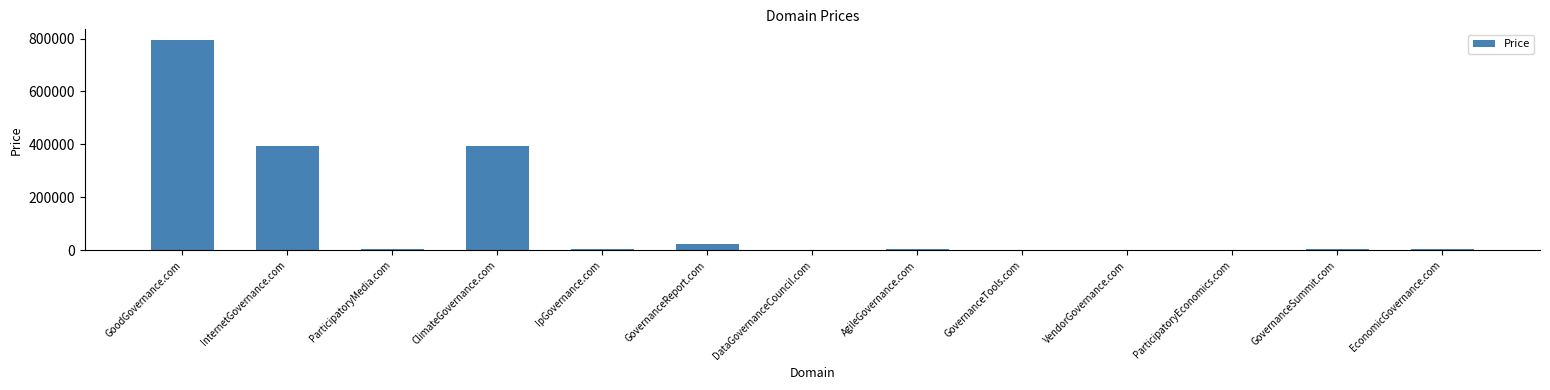

Approximately how many times larger is the value at IpGovernance.com compared to GovernanceSummit.com?

1.0